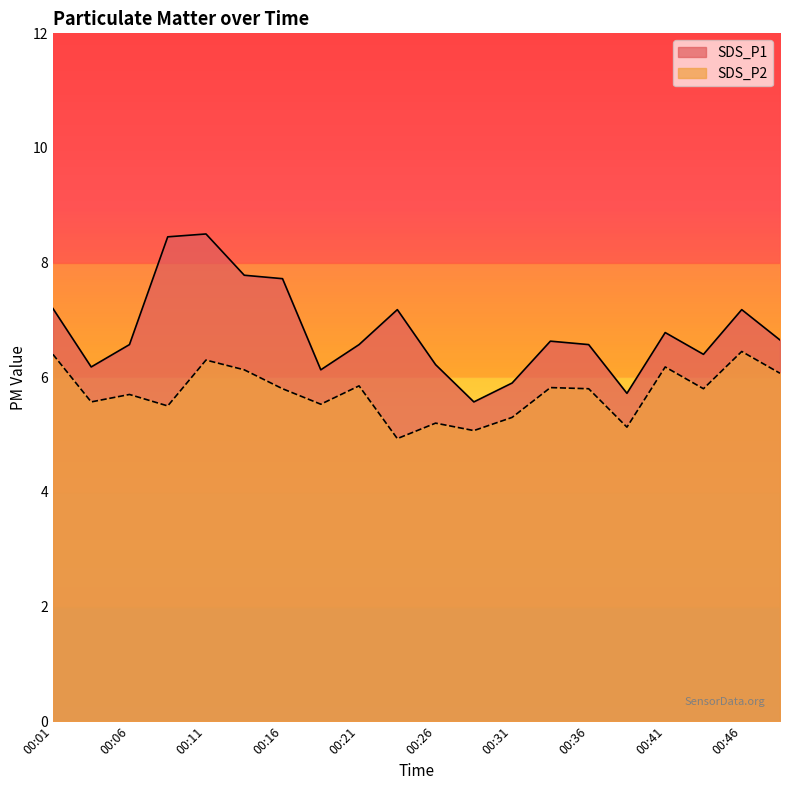

List the labels in order of SDS_P2 value, largest first.

00:46, 00:01, 00:11, 00:41, 00:13, 00:49, 00:21, 00:33, 00:16, 00:36, 00:43, 00:06, 00:03, 00:18, 00:08, 00:31, 00:26, 00:38, 00:28, 00:24